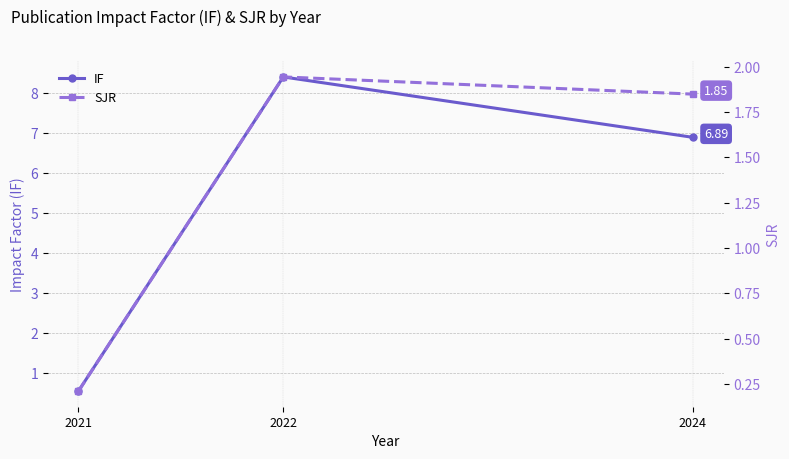

Count the SJR values in the range 0 to 1.

1